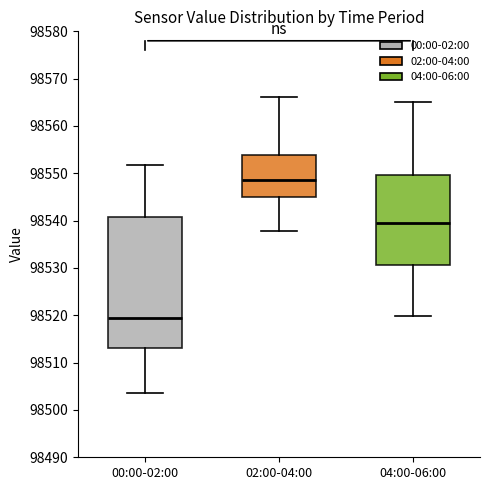

Where does the upper whisker of the box for 02:00-04:00 end on the y-axis? The values are not printed on the chart, so give them approximately, as read against the axis.

98566